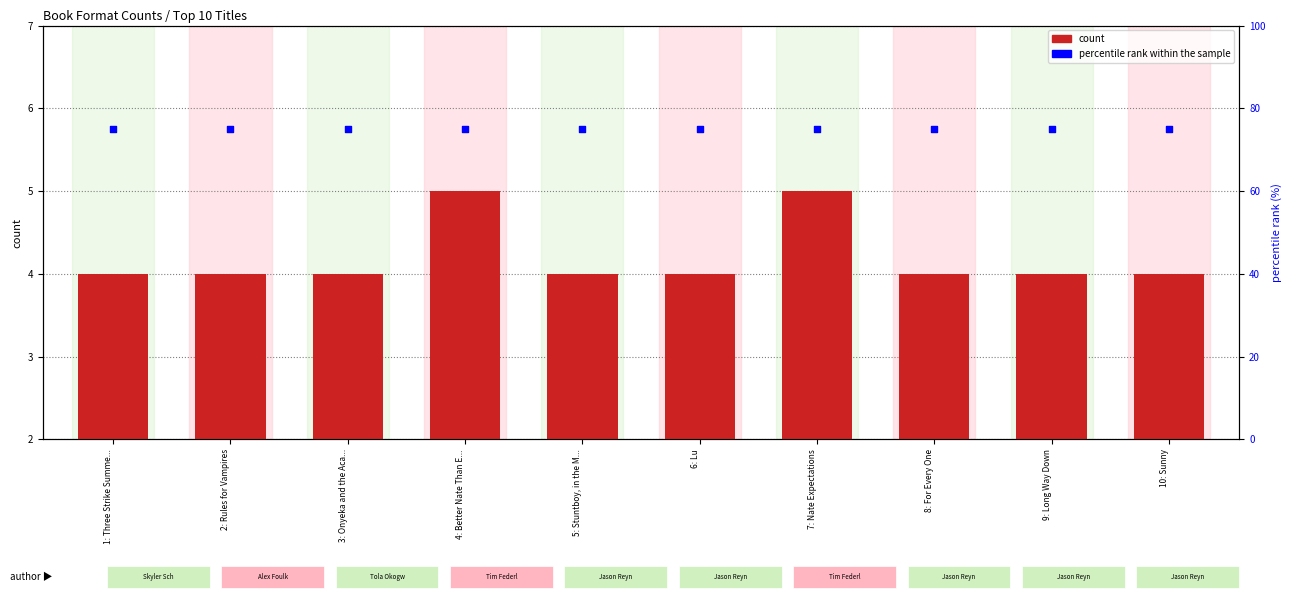

Which series reaches the minimum Y coordinate?

count